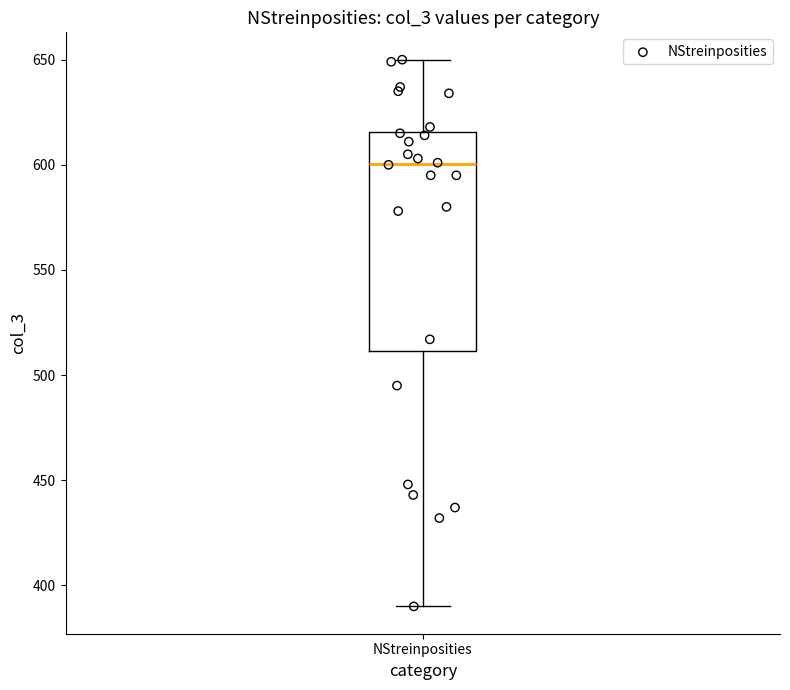

Transcribe this box plot: give where the median line is, the range the box spans, and where the two whiskers end, as read against the y-axis. The values are not printed on the chart, so give them approximately, as read against the axis.

median 600, box 510 to 615, whiskers 390 to 650